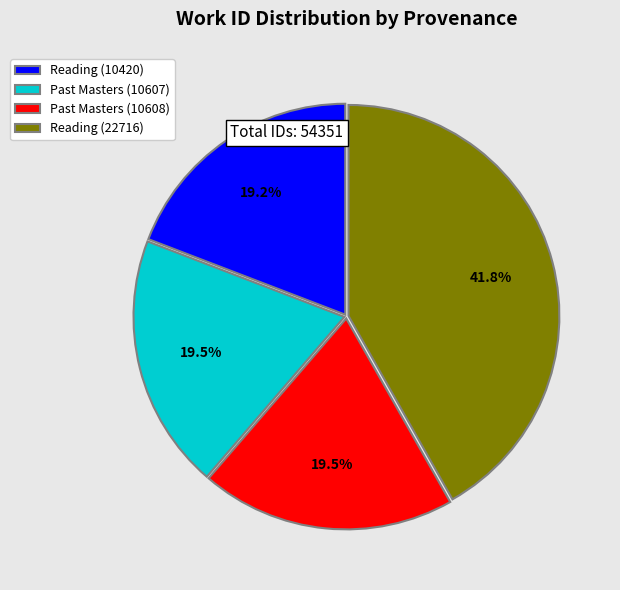

Is there a majority slice in this chart?

No